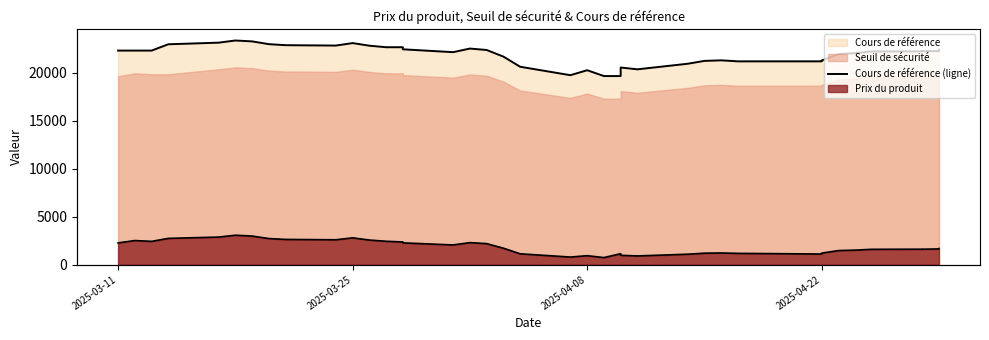

The value at 19 is 12280.1. True or false?

False